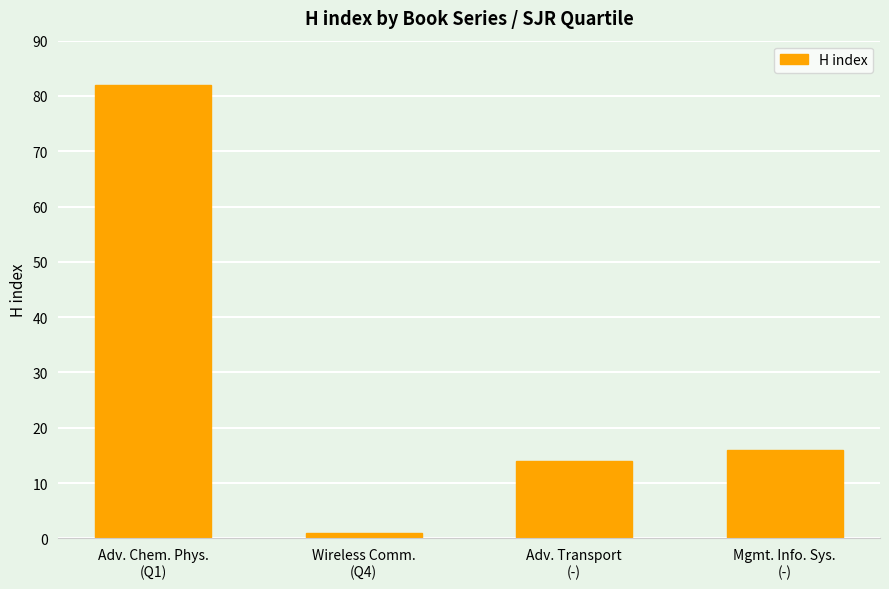

The value at Mgmt. Info. Sys.
(-) is 16. True or false?

True